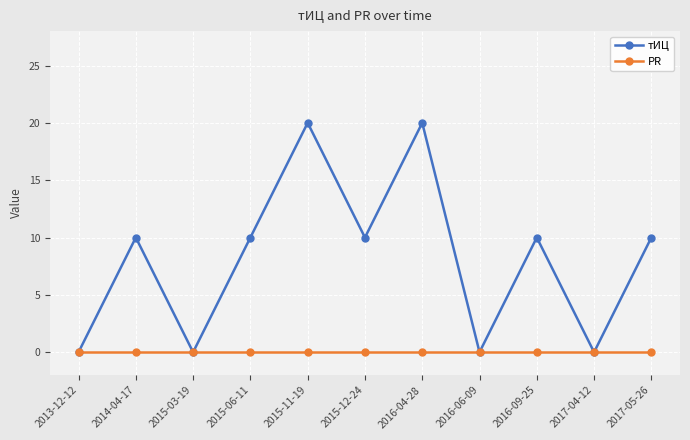

How many distinct data groups are displayed?

2